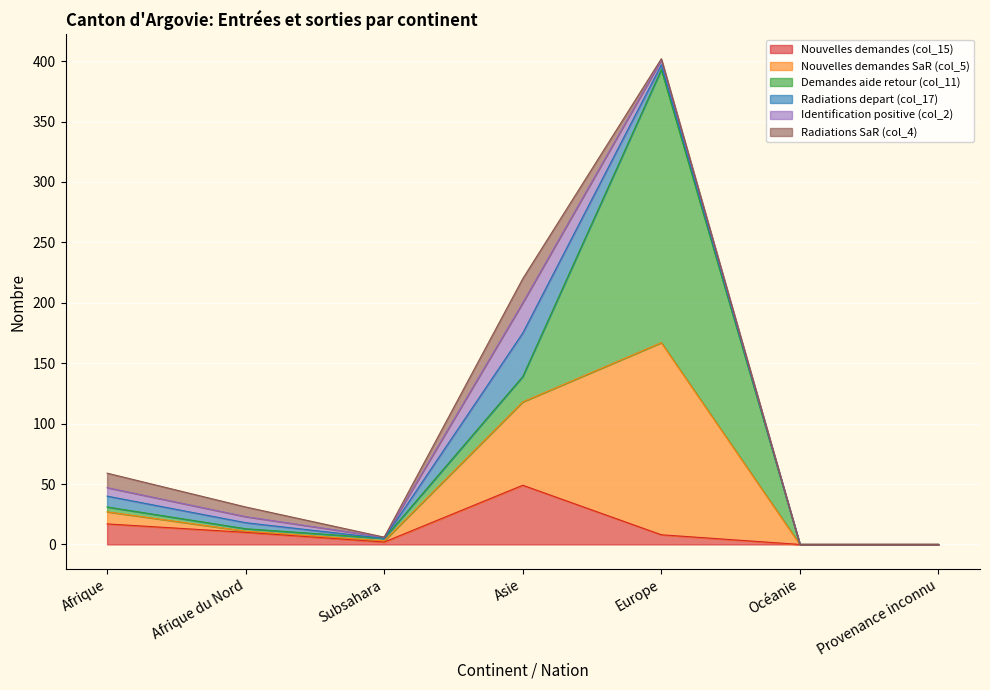

How many Radiations depart (col_17) values are between 0 and 9?

6